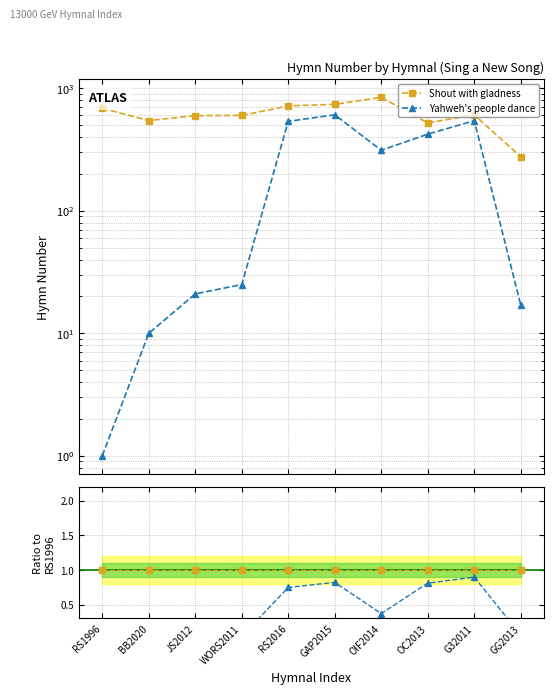

What is the label of the 3rd point from the left?

JS2012